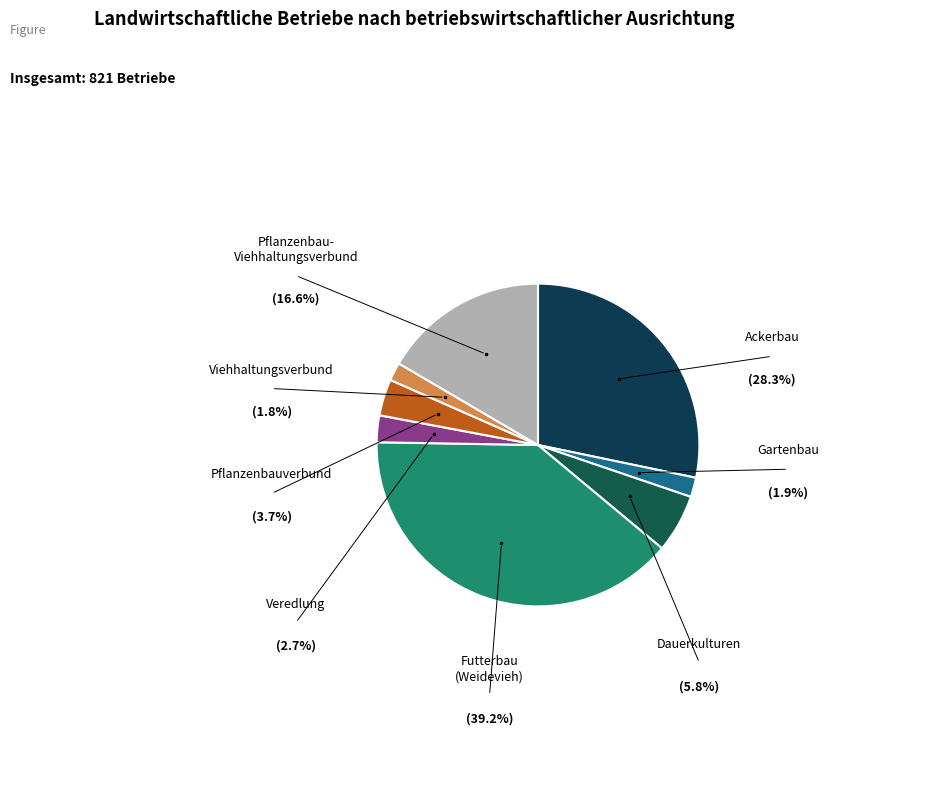

Which slice is the smallest?

Viehhaltungsverbund